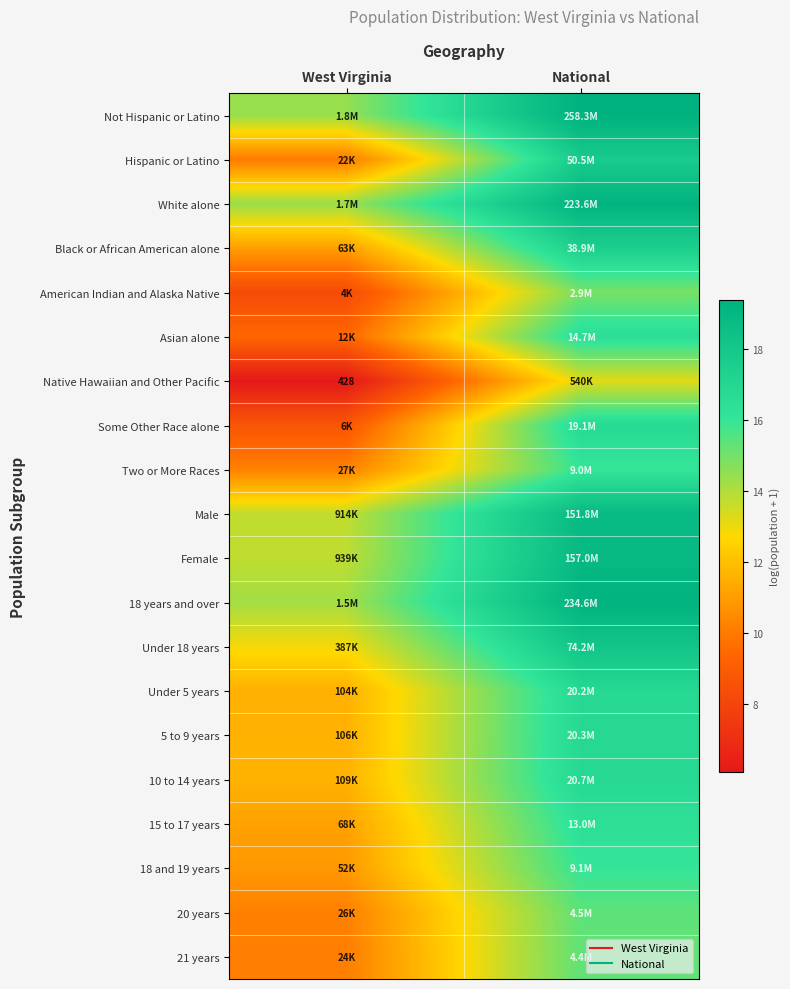

Where is Not Hispanic or Latino nearest to the value 16?

West Virginia